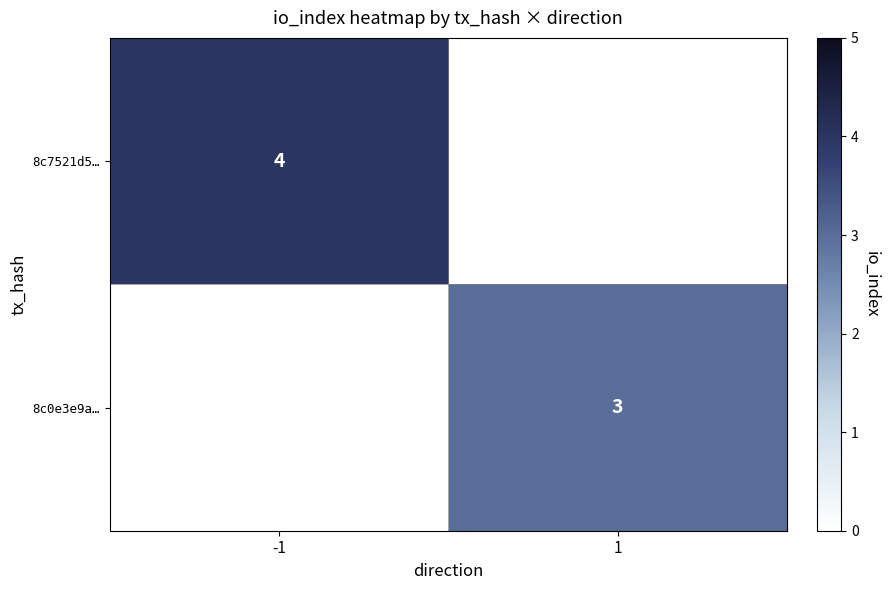

Is the value of 8c0e3e9a… at 1 greater than the value of 8c7521d5… at -1?

No